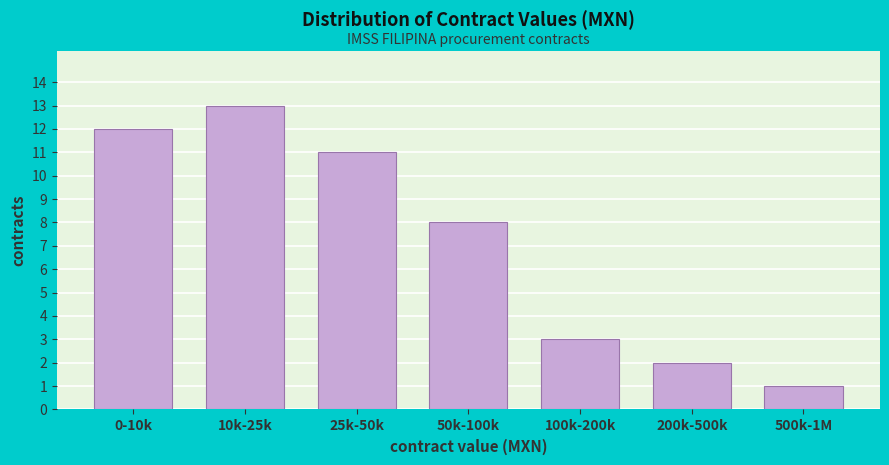

Reading left to right, extract all data points from this chart.

12	13	11	8	3	2	1